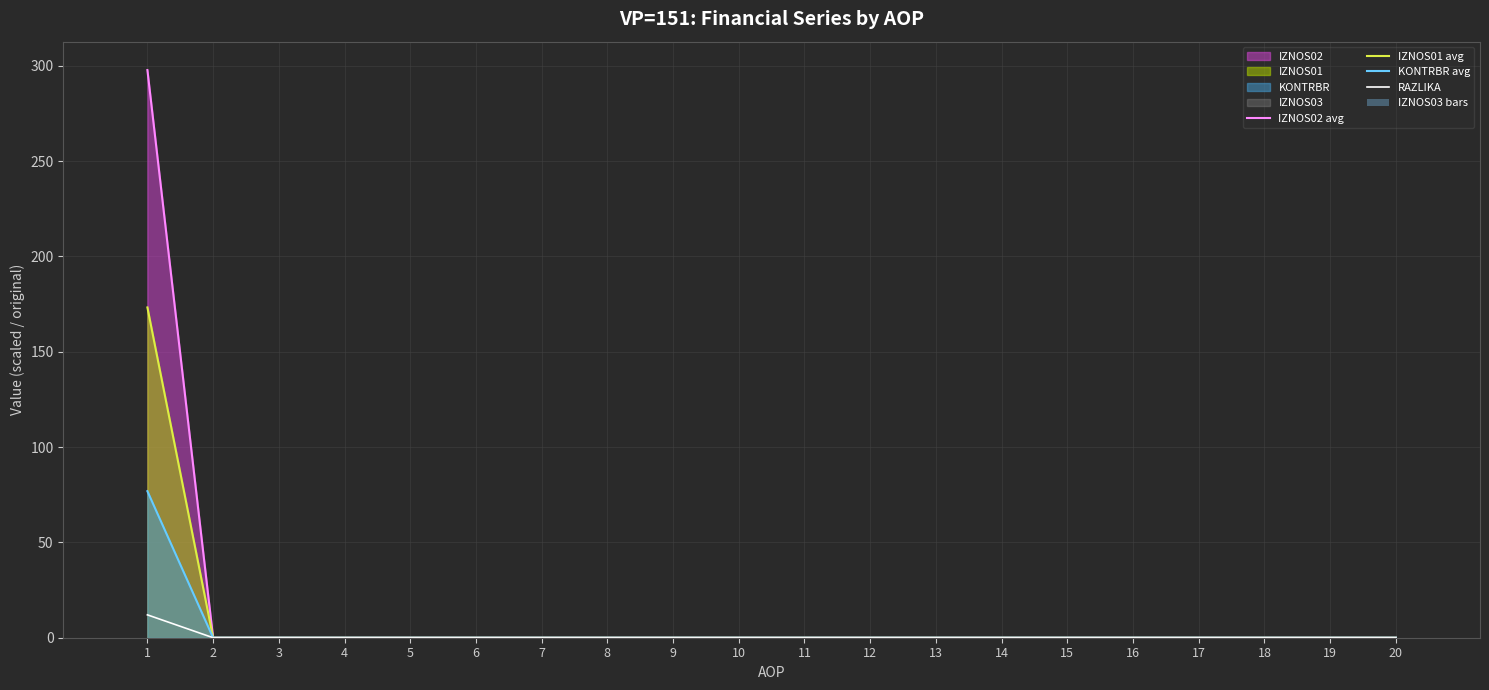

Rank the series by their maximum value, from highest to lowest.

IZNOS02 avg, IZNOS01 avg, KONTRBR avg, RAZLIKA, IZNOS03 bars